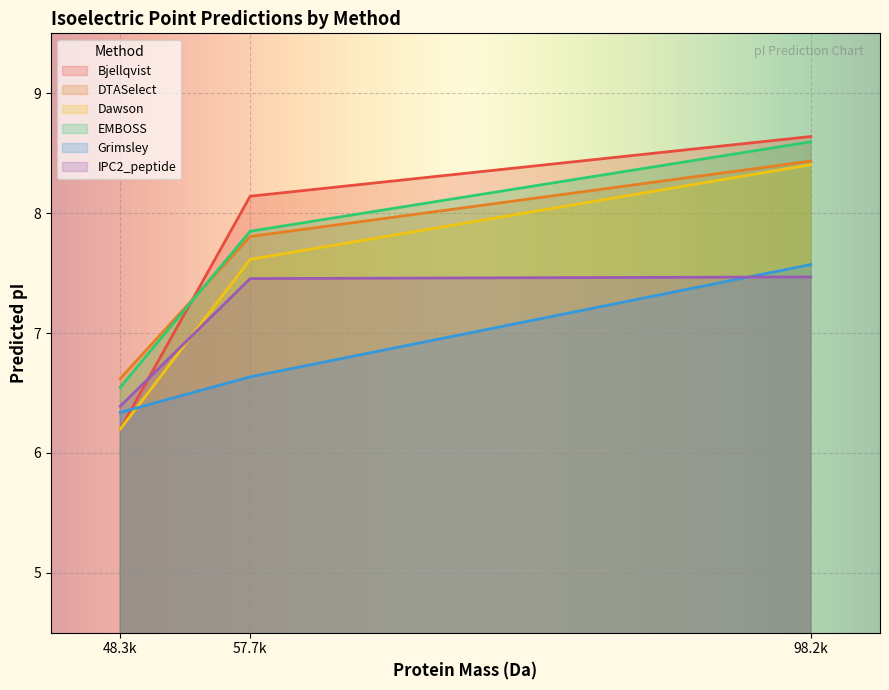

Which series has the widest spread of values?

Bjellqvist